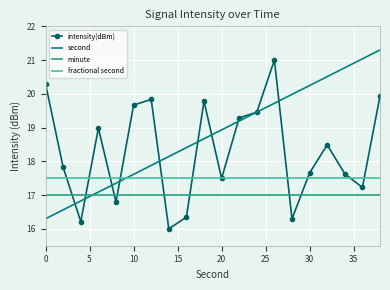

Which series has the largest total across all categories?

second